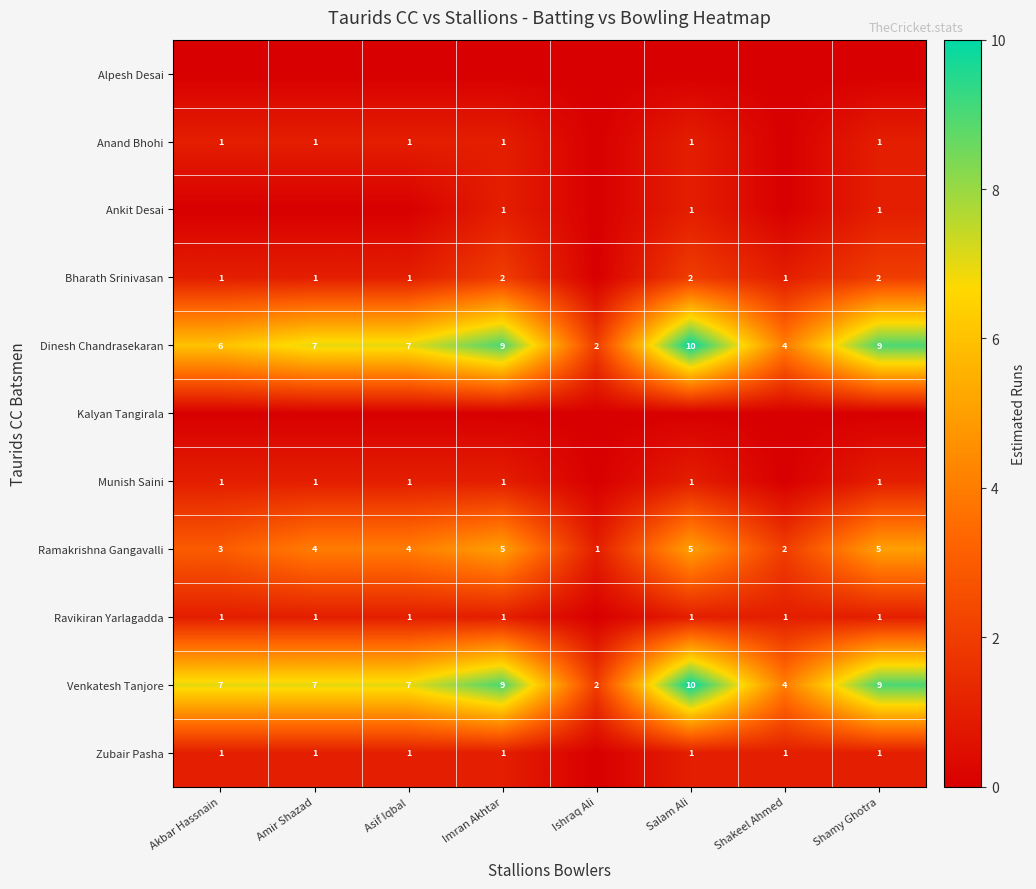

At which category does the chart reach its minimum across all series?

Akbar Hassnain